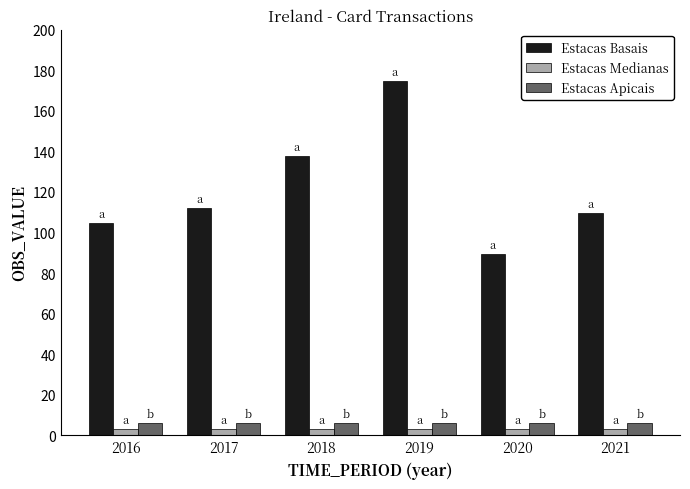

What is the highest value of the Estacas Apicais series?

6.0